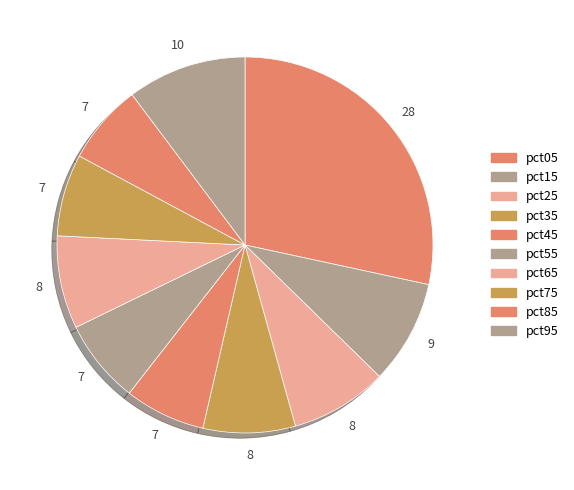

Is there a majority slice in this chart?

No